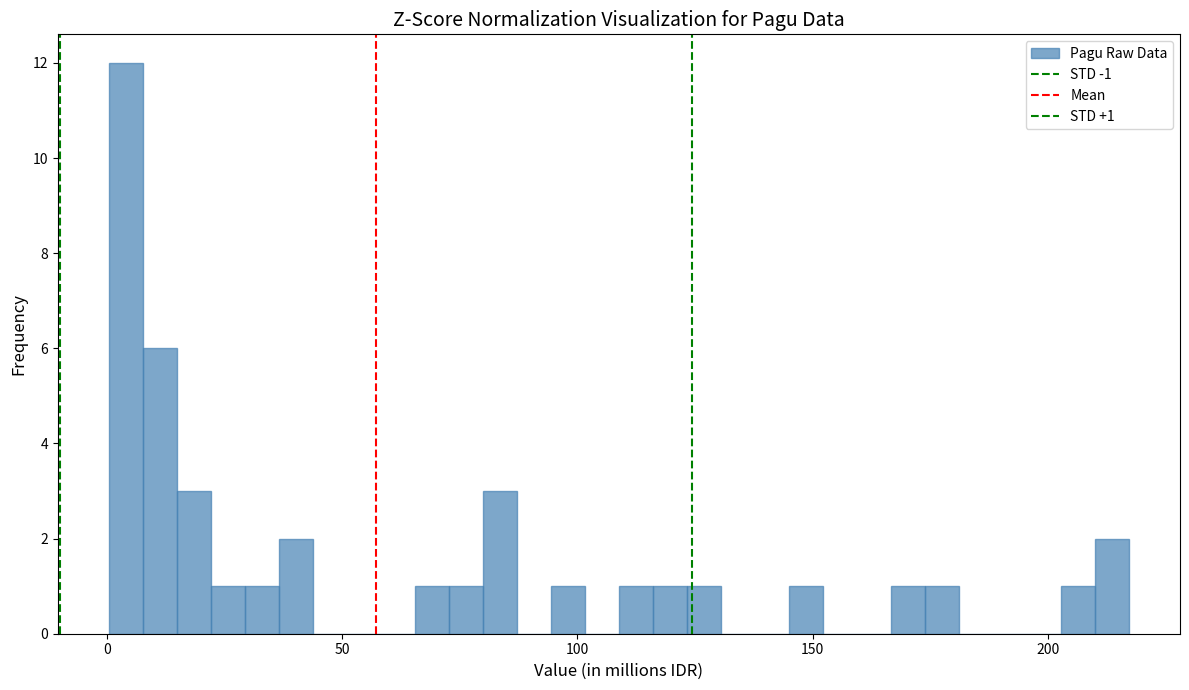

Read against the x-axis, roughly where is the centre of the tallest bar?

5